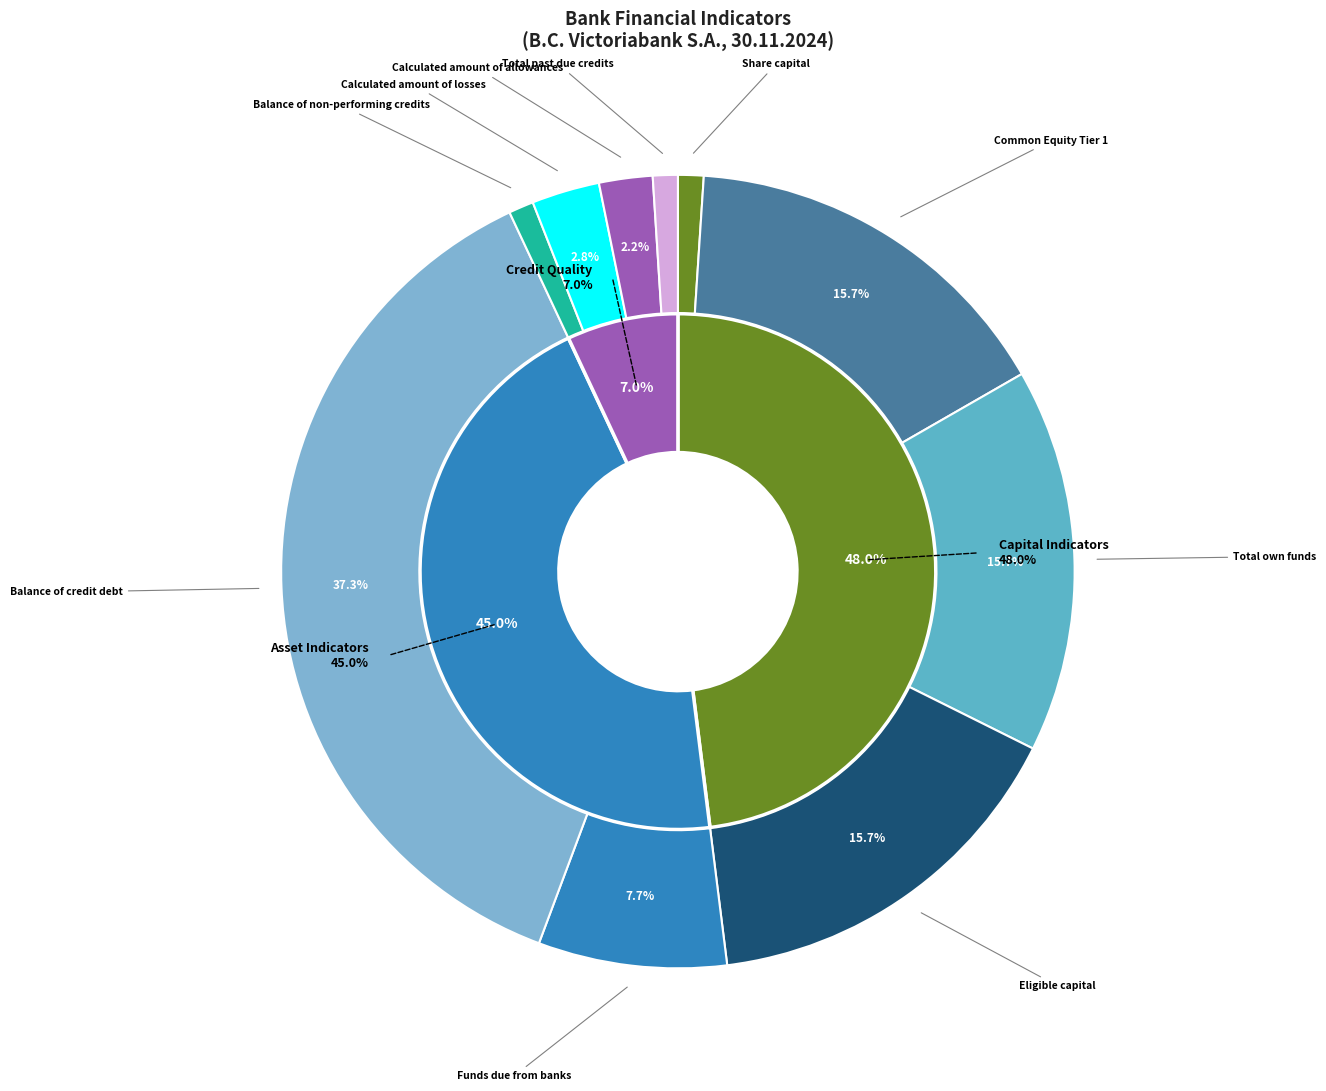

To the nearest percent, what is the difference between the Total past due credits and Common Equity Tier 1 slice percentages?

15%